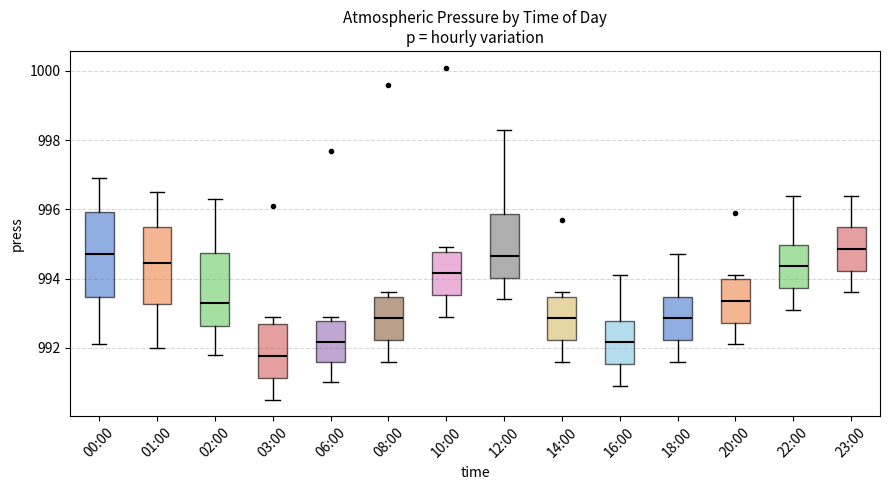

Reading left to right, read every box against the y-axis: the position of its median line, the range the box covers, and the ends of its whiskers. The values are not printed on the chart, so give them approximately, as read against the axis.

00:00: median 994.8, box 993.4 to 996.0, whiskers 992.2 to 997.0
01:00: median 994.4, box 993.2 to 995.4, whiskers 992.0 to 996.6
02:00: median 993.4, box 992.6 to 994.8, whiskers 991.8 to 996.4
03:00: median 991.8, box 991.2 to 992.6, whiskers 990.6 to 993.0
06:00: median 992.2, box 991.6 to 992.8, whiskers 991.0 to 993.0
08:00: median 992.8, box 992.2 to 993.4, whiskers 991.6 to 993.6
10:00: median 994.2, box 993.6 to 994.8, whiskers 993.0 to 995.0
12:00: median 994.6, box 994.0 to 995.8, whiskers 993.4 to 998.4
14:00: median 992.8, box 992.2 to 993.4, whiskers 991.6 to 993.6
16:00: median 992.2, box 991.6 to 992.8, whiskers 991.0 to 994.2
18:00: median 992.8, box 992.2 to 993.4, whiskers 991.6 to 994.8
20:00: median 993.4, box 992.8 to 994.0, whiskers 992.2 to 994.2
22:00: median 994.4, box 993.8 to 995.0, whiskers 993.2 to 996.4
23:00: median 994.8, box 994.2 to 995.4, whiskers 993.6 to 996.4